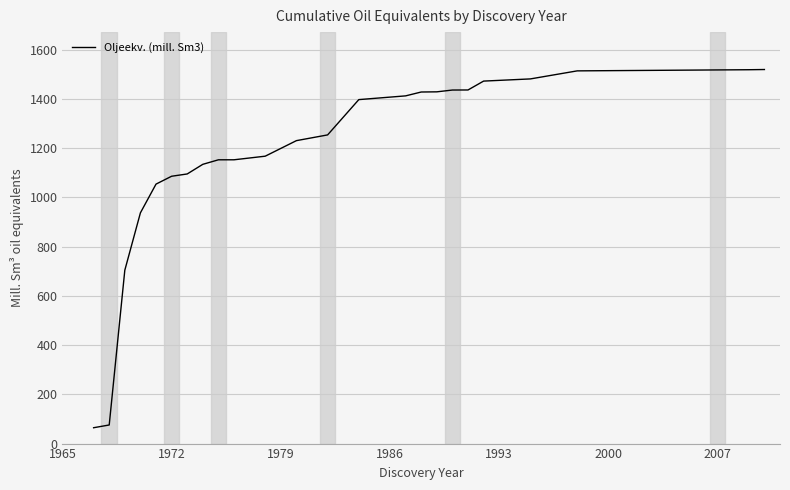

What is the difference between the maximum and minimum values?

1455.0